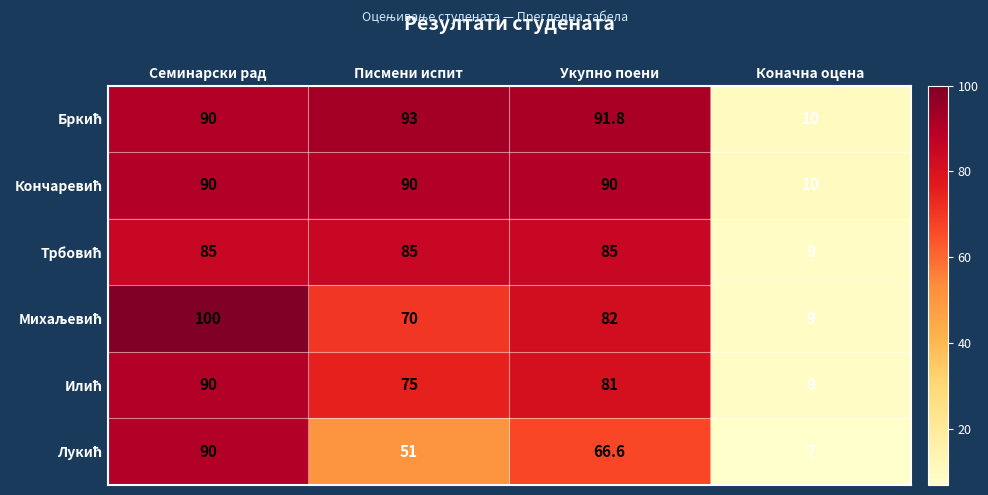

At which category does the chart reach its peak across all series?

Семинарски рад